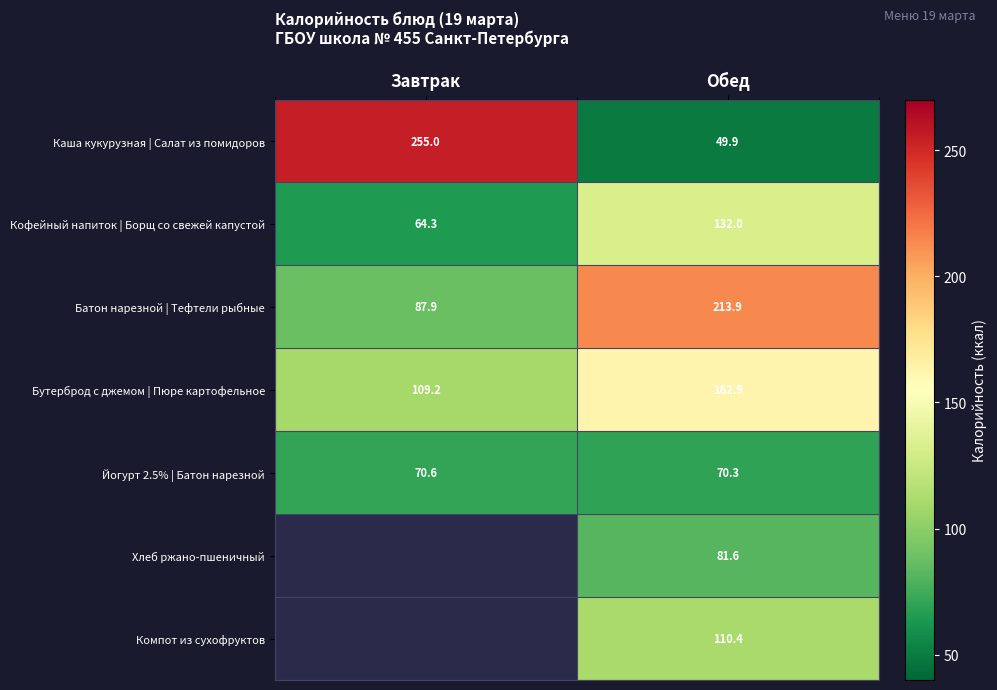

What is the minimum value shown in the chart?

49.9